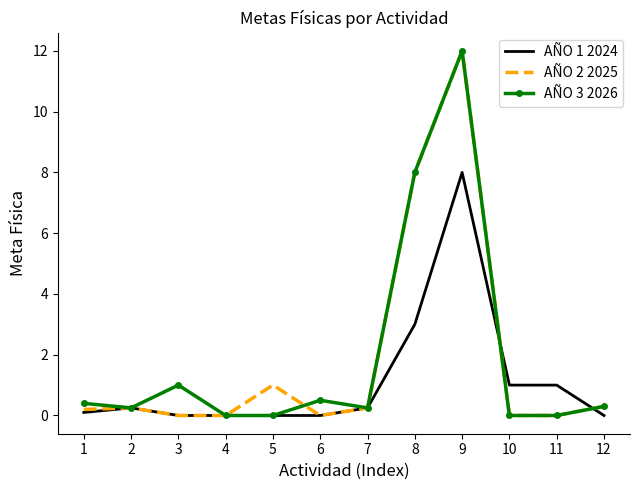

True or false: AÑO 1 2024 has more than 1 interior local peaks.

True